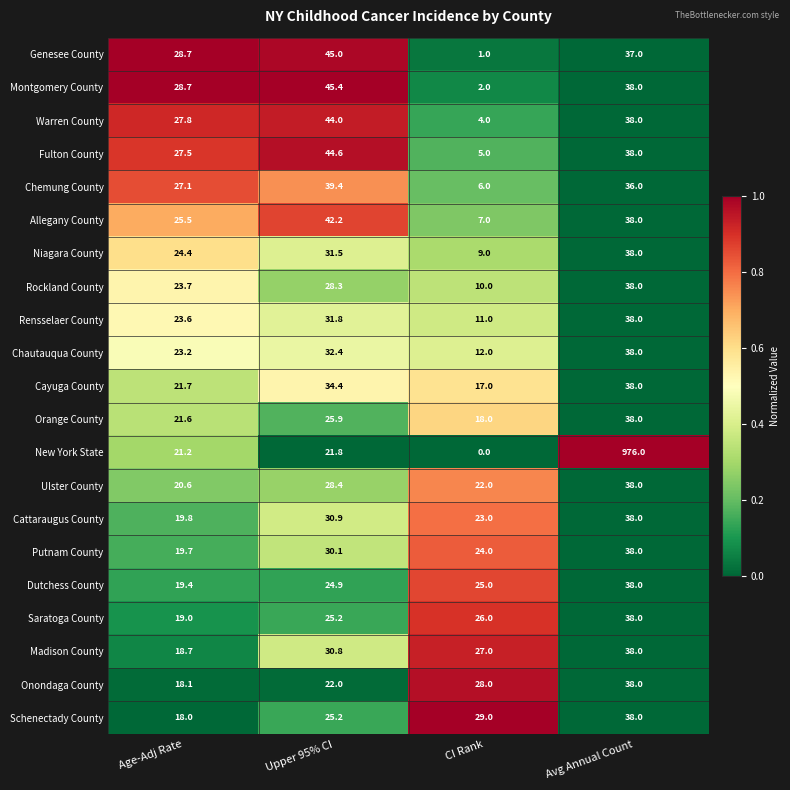

Which series has the largest total across all categories?

New York State